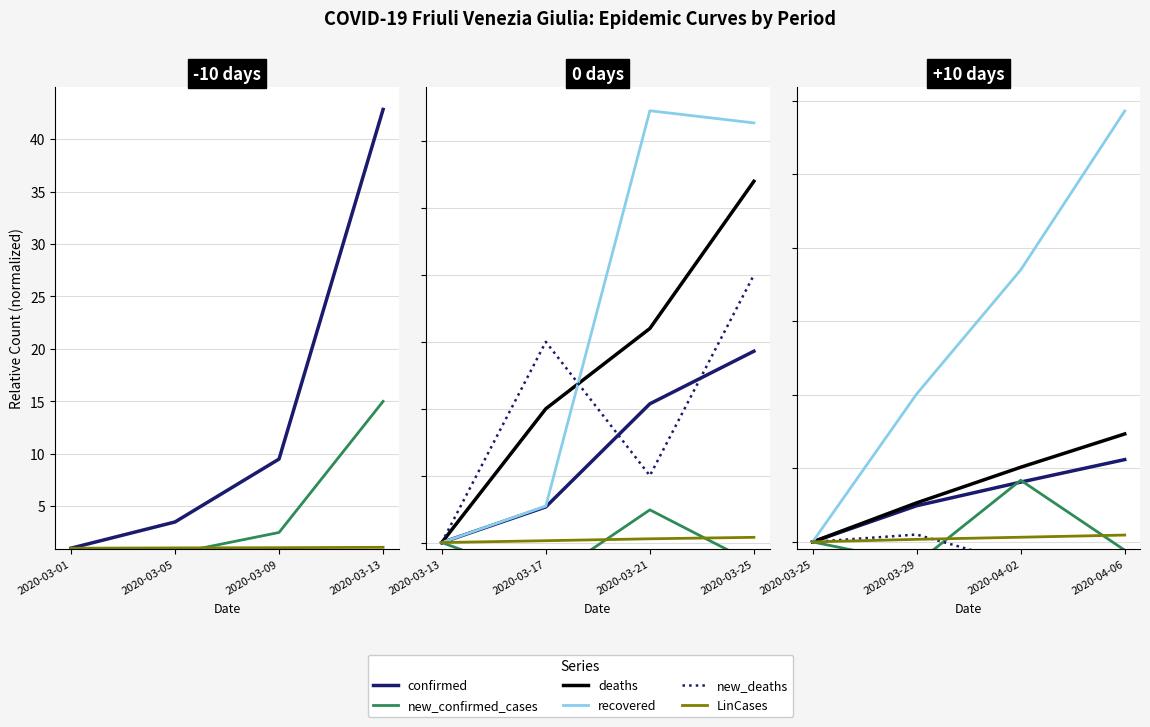

True or false: new_confirmed_cases and deaths intersect in this chart.

False